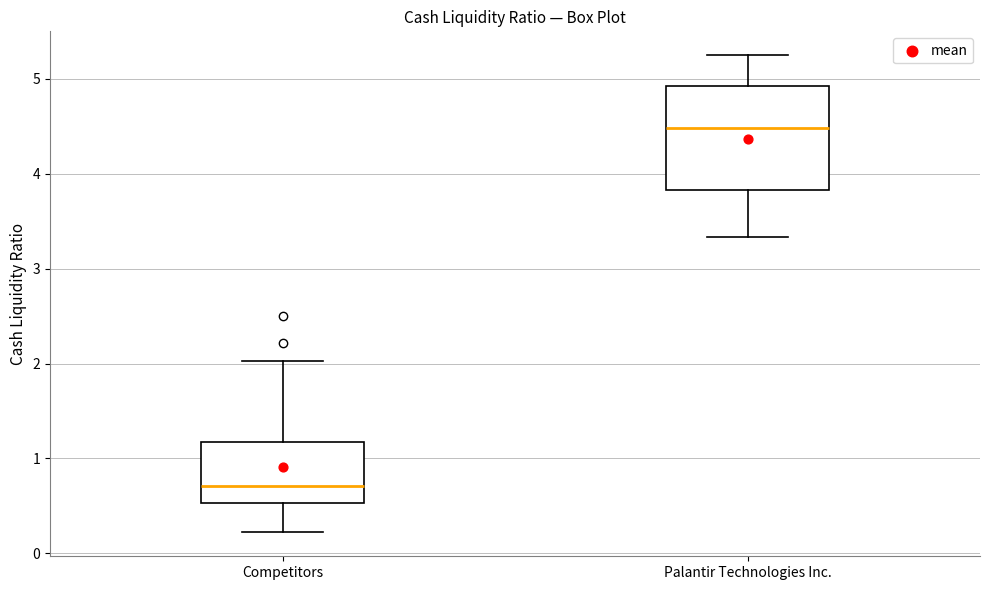

Reading left to right, read every box against the y-axis: the position of its median line, the range the box covers, and the ends of its whiskers. The values are not printed on the chart, so give them approximately, as read against the axis.

Competitors: median 0.7, box 0.5 to 1.2, whiskers 0.2 to 2.0
Palantir Technologies Inc.: median 4.5, box 3.8 to 4.9, whiskers 3.3 to 5.3